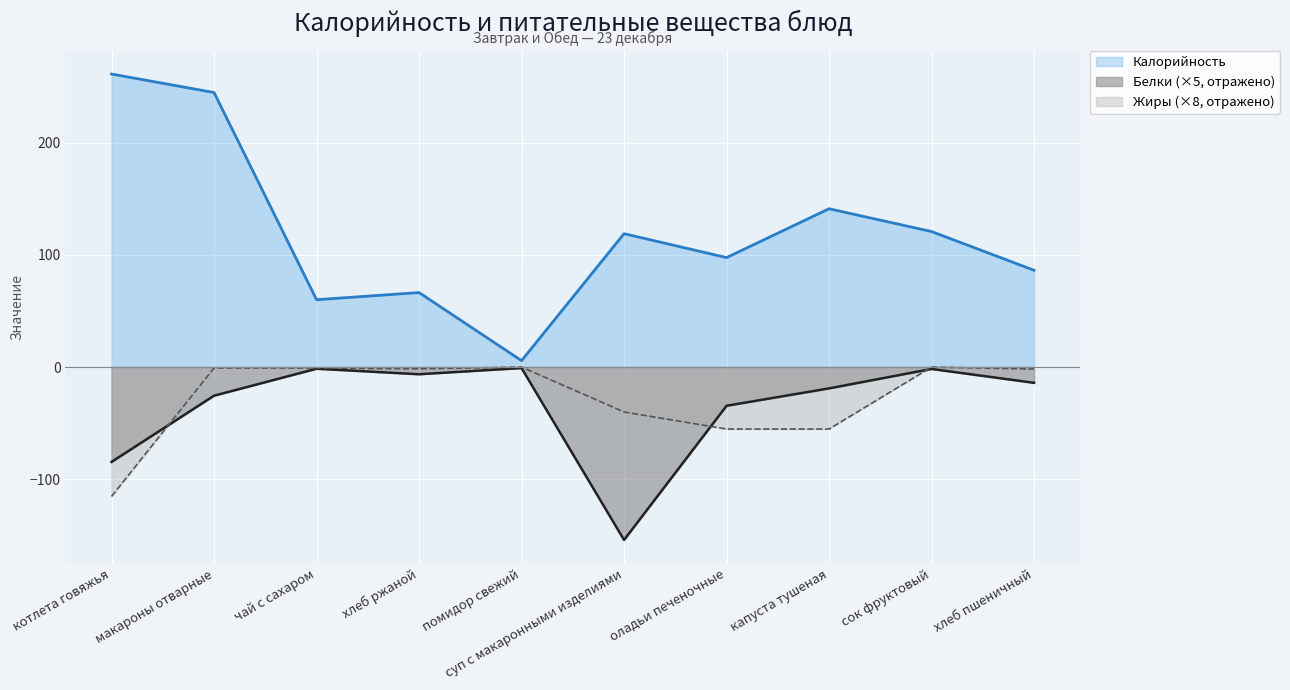

What is the average value of the Жиры series?

-27.1